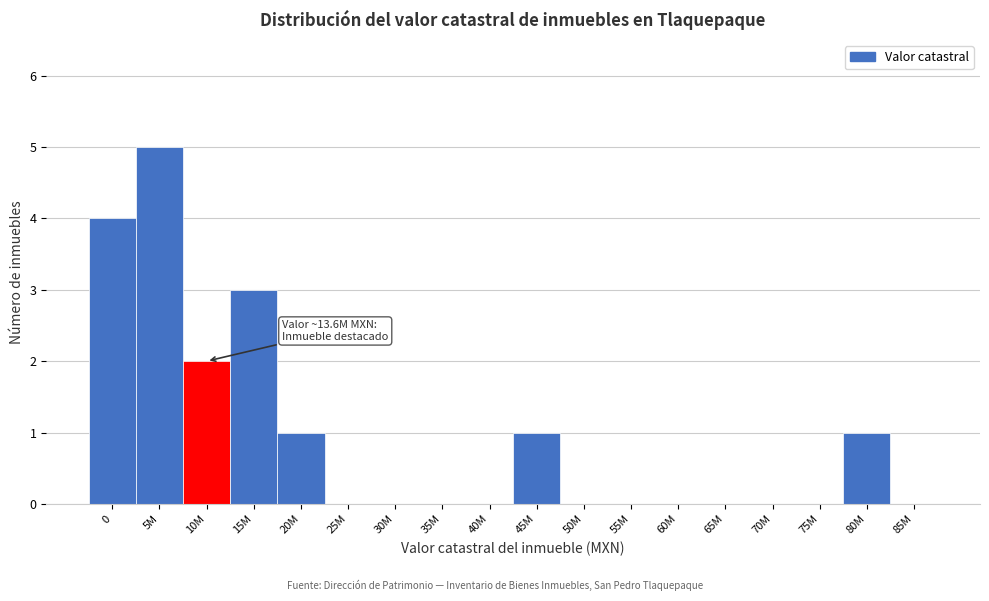

Reading right to left, what are all the values shown in this chart?

85M=0	80M=1	75M=0	70M=0	65M=0	60M=0	55M=0	50M=0	45M=1	40M=0	35M=0	30M=0	25M=0	20M=1	15M=3	10M=2	5M=5	0=4